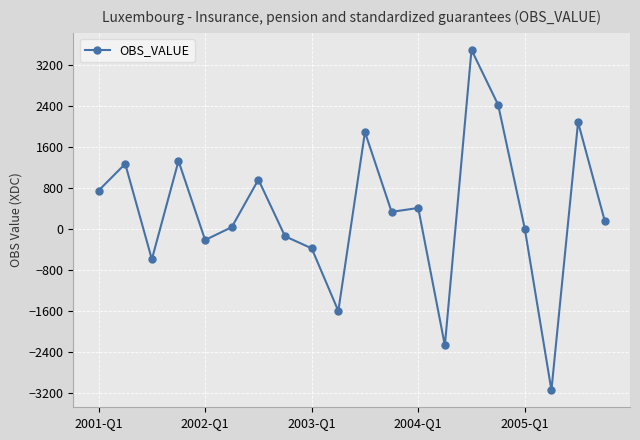

What is the value of the 18th point from the left?

-3144.8